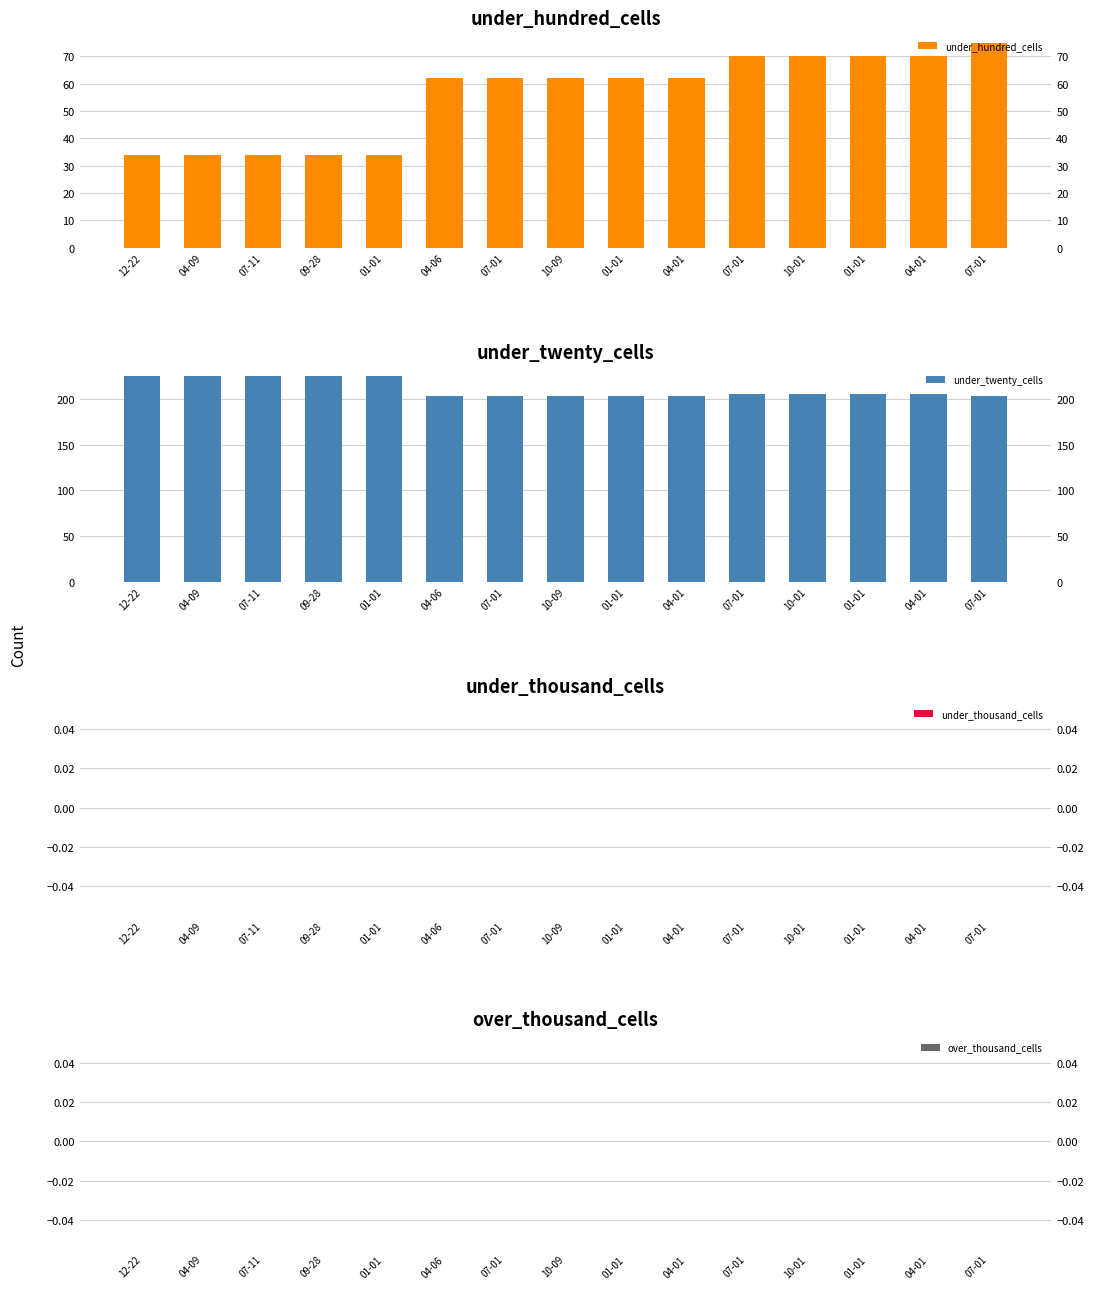

True or false: under_twenty_cells has a value of 206 at 10-01.

True